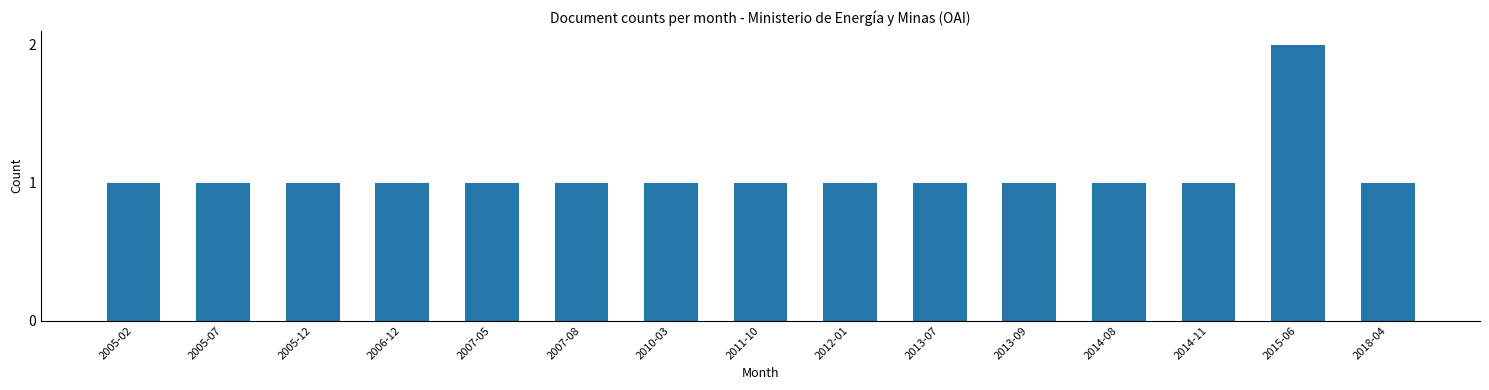

Which label corresponds to the largest value in the chart?

2015-06